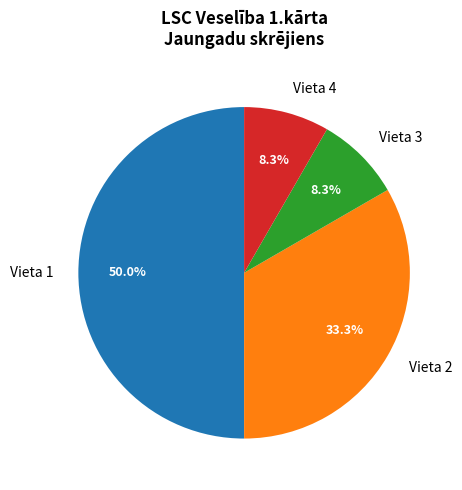

Does Vieta 4 represent more than half of the total?

No